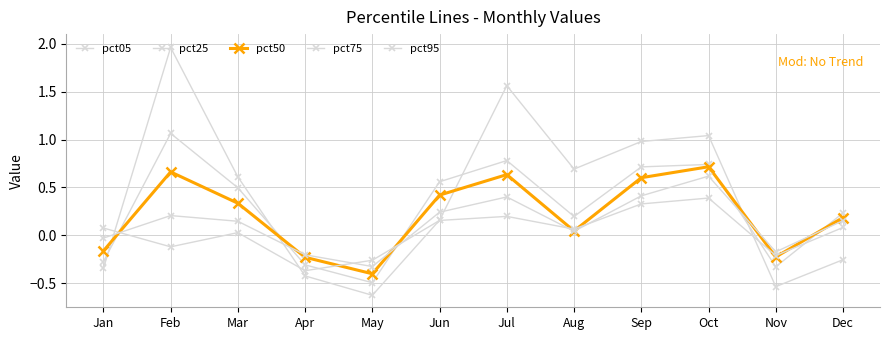

How many lines are shown in the chart?

5